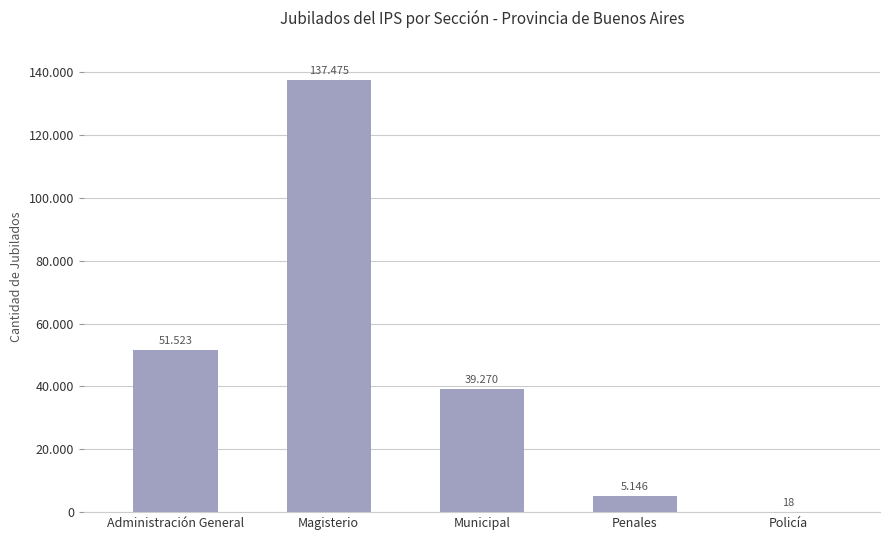

The chart shows a value of 39270 at Municipal. True or false?

True